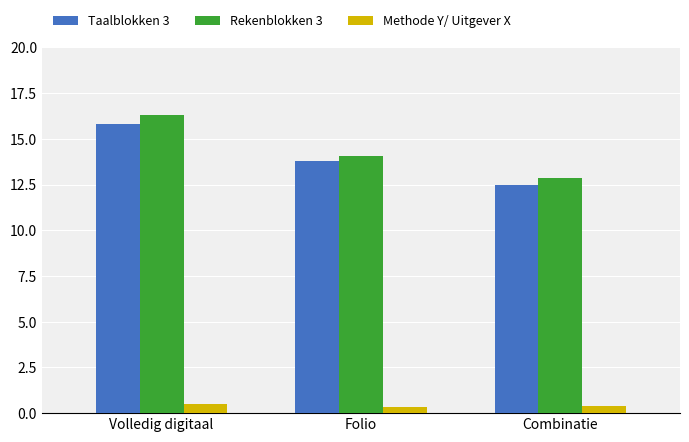

Which series has the largest range (max minus min)?

Rekenblokken 3